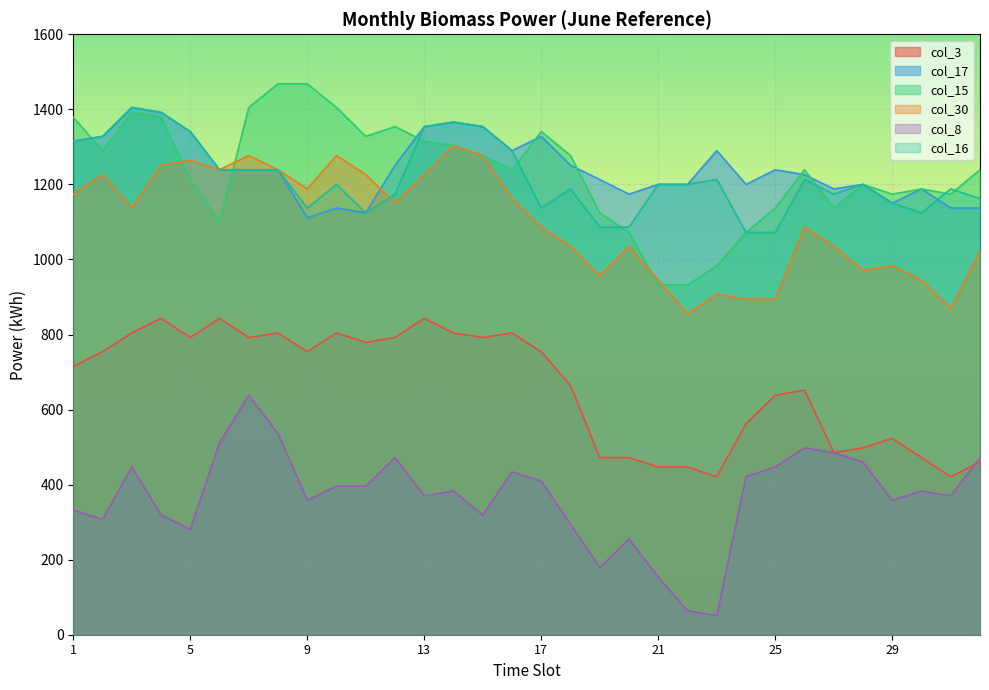

True or false: col_8 and col_16 cross at least once.

False